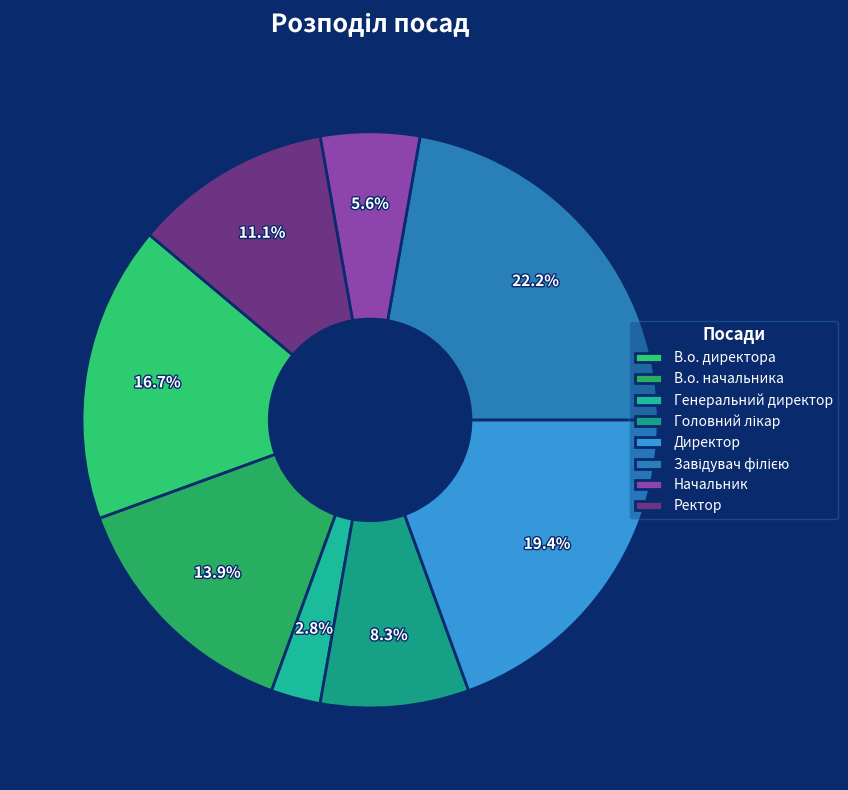

Is the sum of В.о. директора and Завідувач філією greater than half?

No